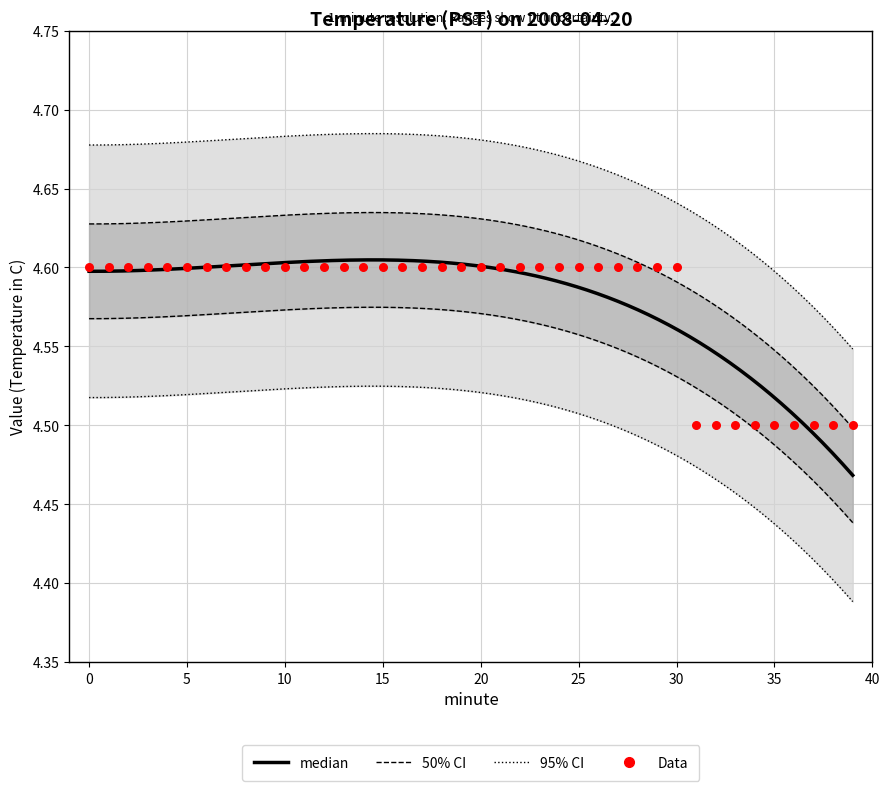

What is the ratio of the value at 8 to the value at 12?

1.0